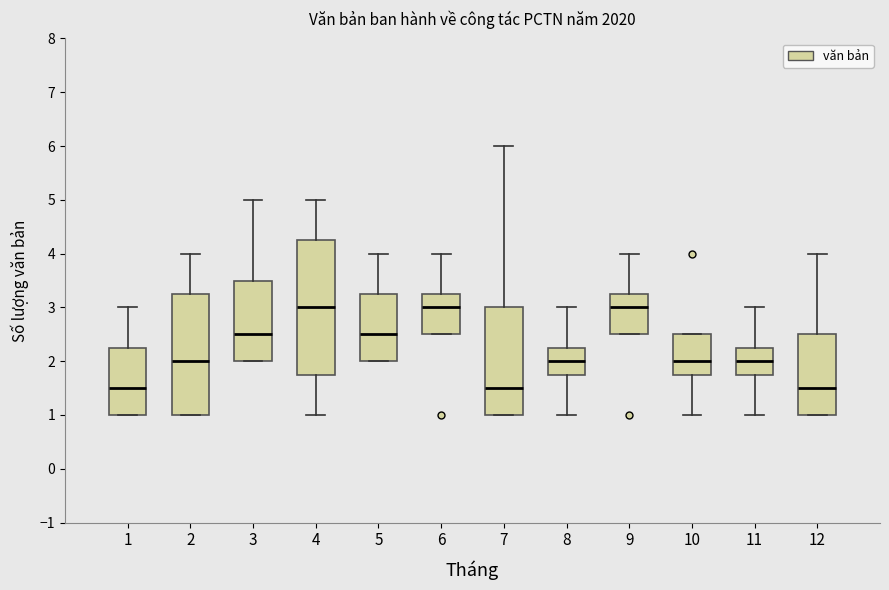

Reading left to right, read every box against the y-axis: the position of its median line, the range the box covers, and the ends of its whiskers. The values are not printed on the chart, so give them approximately, as read against the axis.

1: median 1.5, box 1.0 to 2.3, whiskers 1.0 to 3.0
2: median 2.0, box 1.0 to 3.3, whiskers 1.0 to 4.0
3: median 2.5, box 2.0 to 3.5, whiskers 2.0 to 5.0
4: median 3.0, box 1.8 to 4.3, whiskers 1.0 to 5.0
5: median 2.5, box 2.0 to 3.3, whiskers 2.0 to 4.0
6: median 3.0, box 2.5 to 3.3, whiskers 2.5 to 4.0
7: median 1.5, box 1.0 to 3.0, whiskers 1.0 to 6.0
8: median 2.0, box 1.8 to 2.3, whiskers 1.0 to 3.0
9: median 3.0, box 2.5 to 3.3, whiskers 2.5 to 4.0
10: median 2.0, box 1.8 to 2.5, whiskers 1.0 to 2.5
11: median 2.0, box 1.8 to 2.3, whiskers 1.0 to 3.0
12: median 1.5, box 1.0 to 2.5, whiskers 1.0 to 4.0